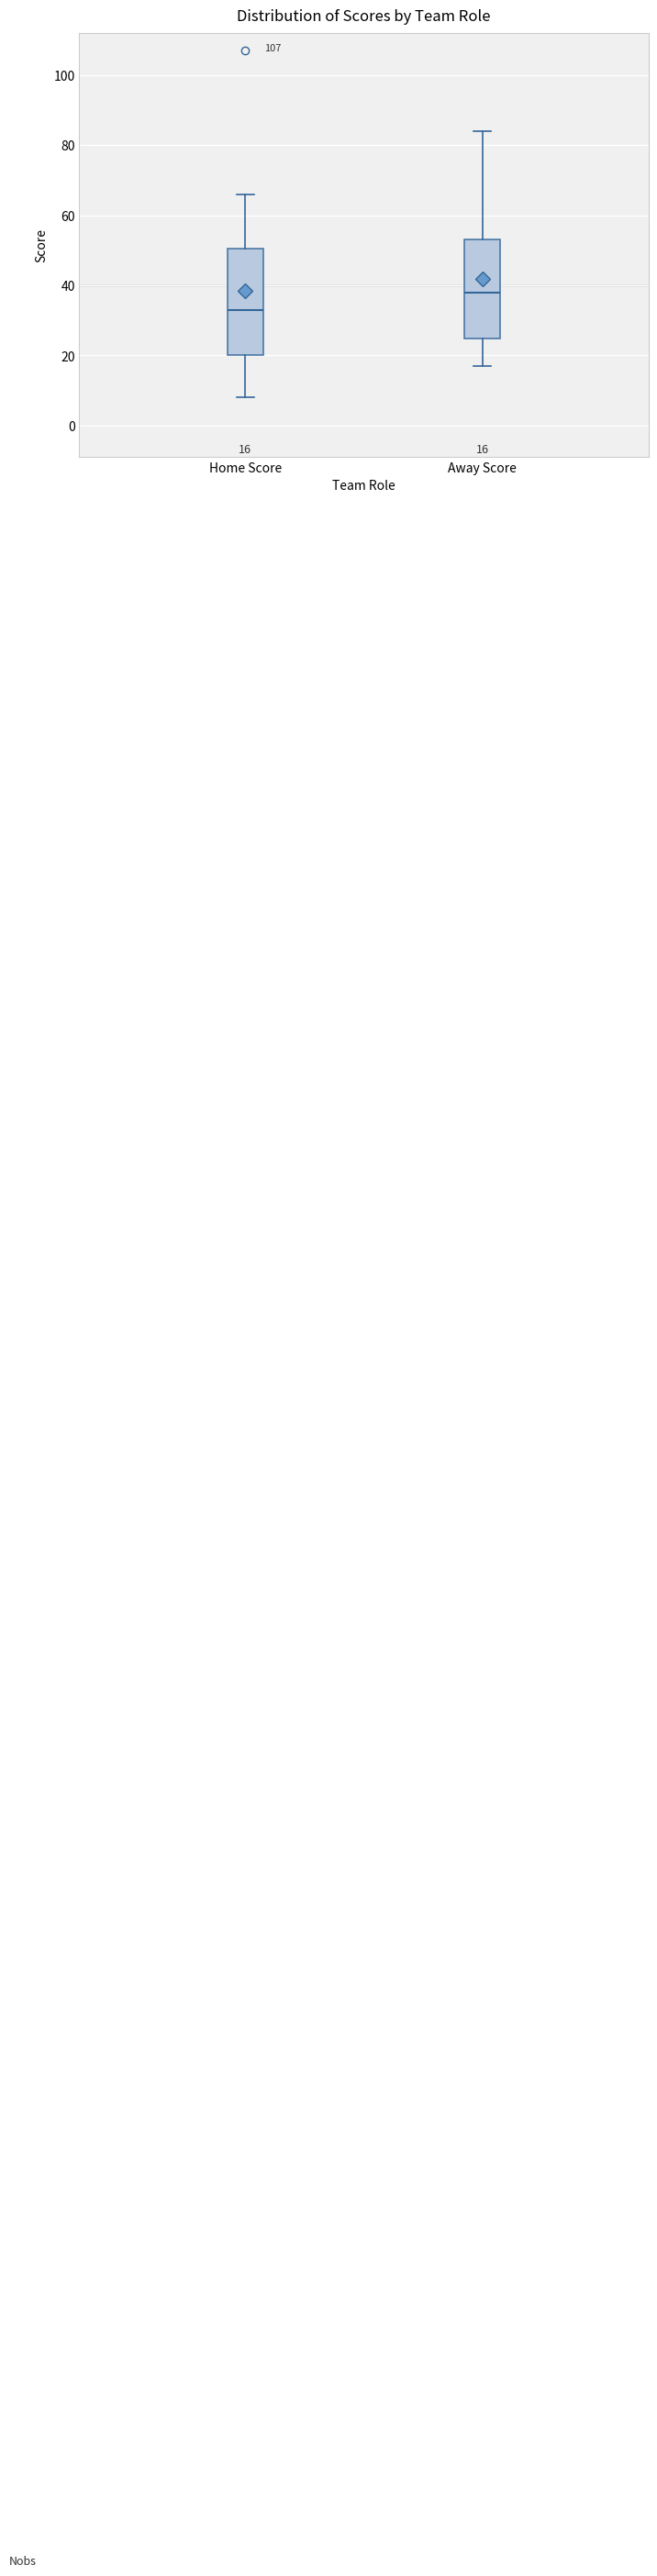

Which box has the highest median line?

Away Score